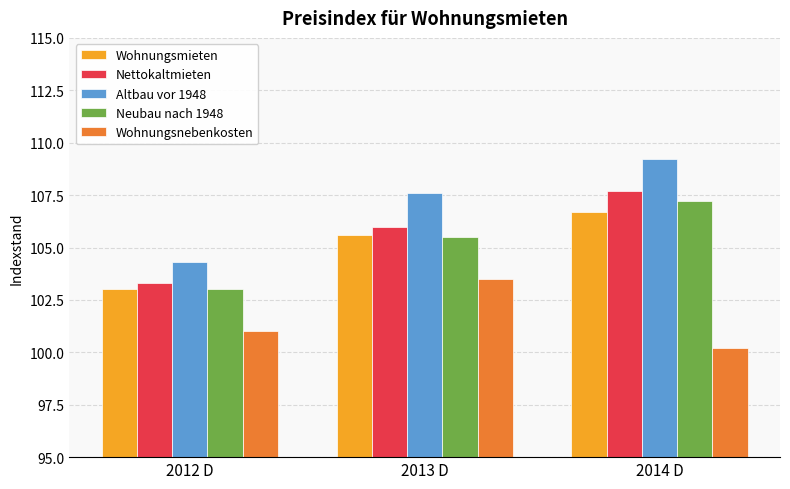

Is it true that Altbau vor 1948 equals 162.5 at 2014 D?

False